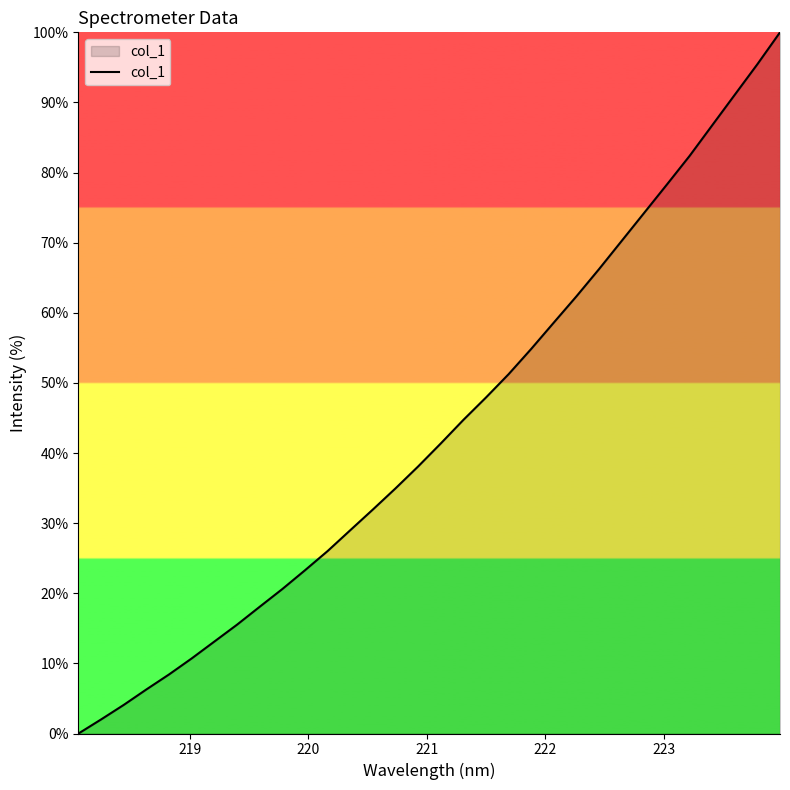

What is the average value?

43.4